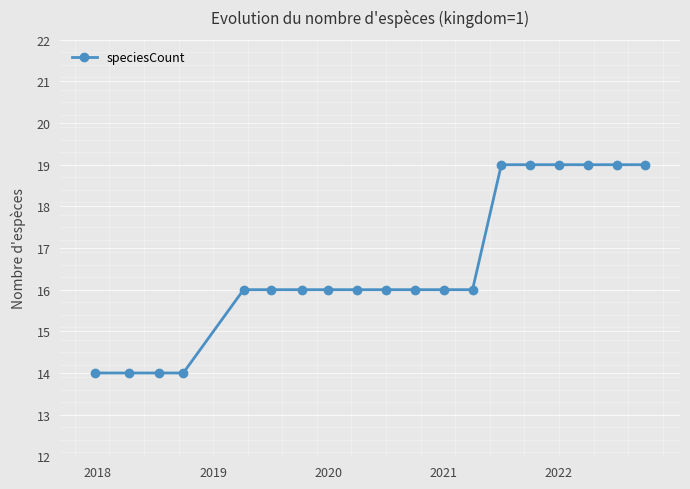

What is the value of the 5th point from the left?

16